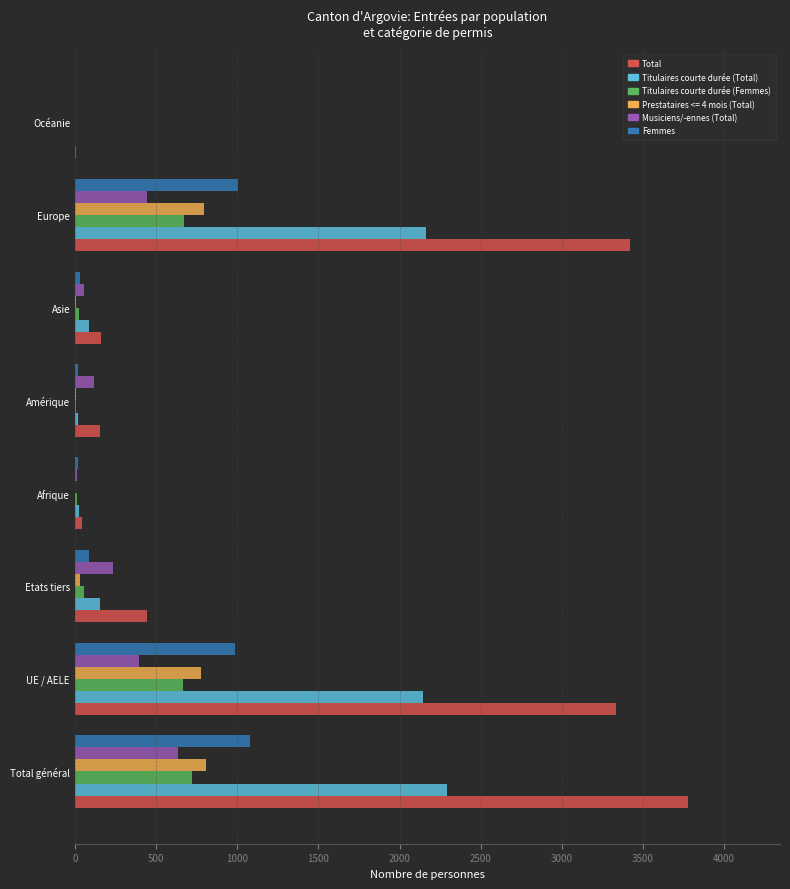

What is the sum of all Titulaires courte durée (Femmes) values?

2166